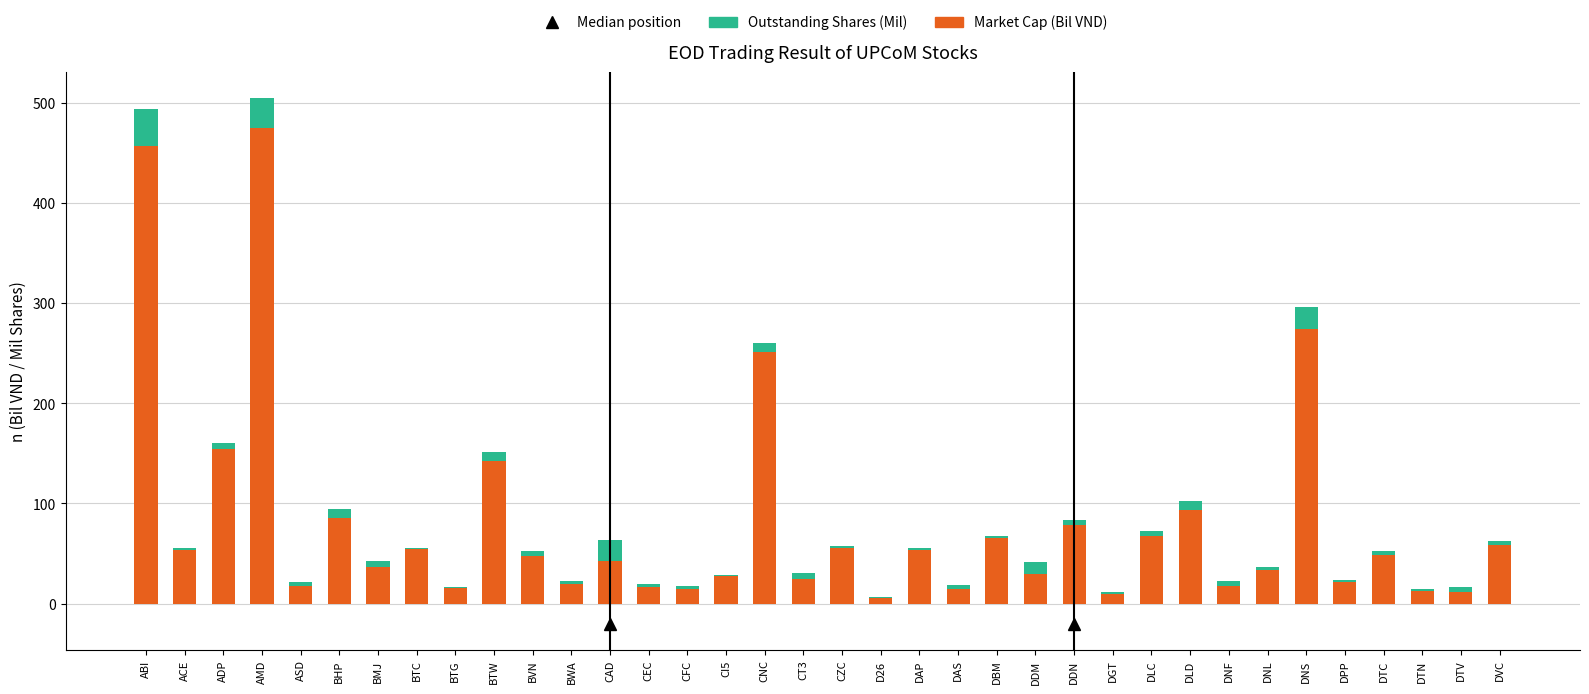

What is the maximum value for Market Cap (Bil VND)?

475.1